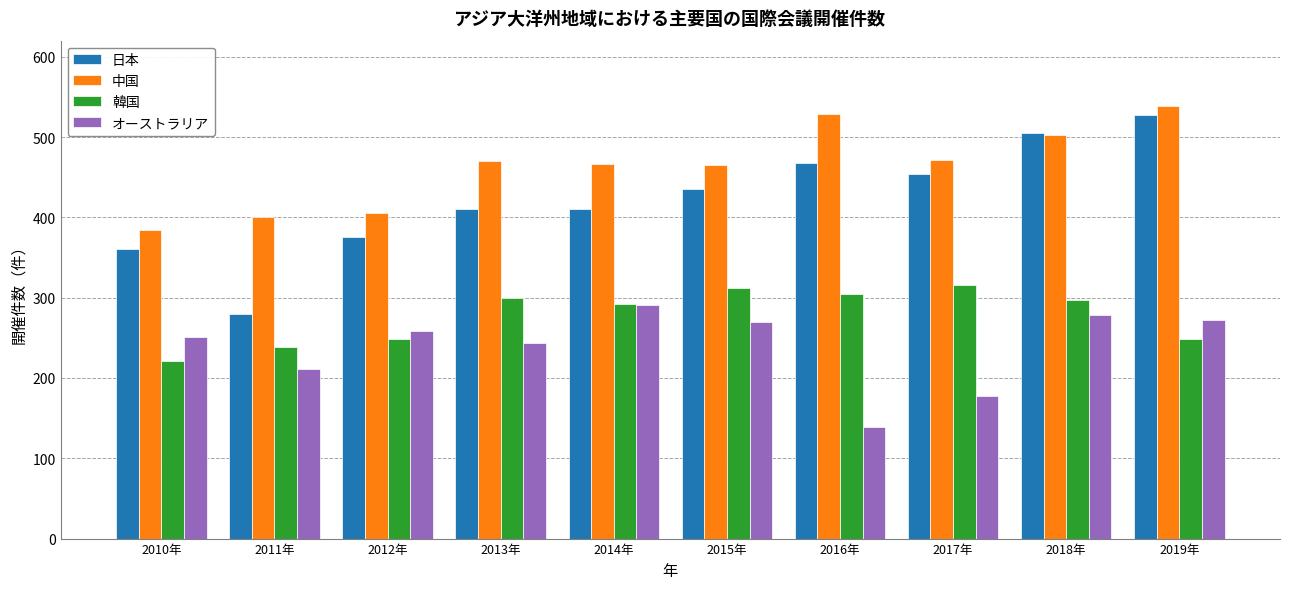

What position from the left is 2011年?

2